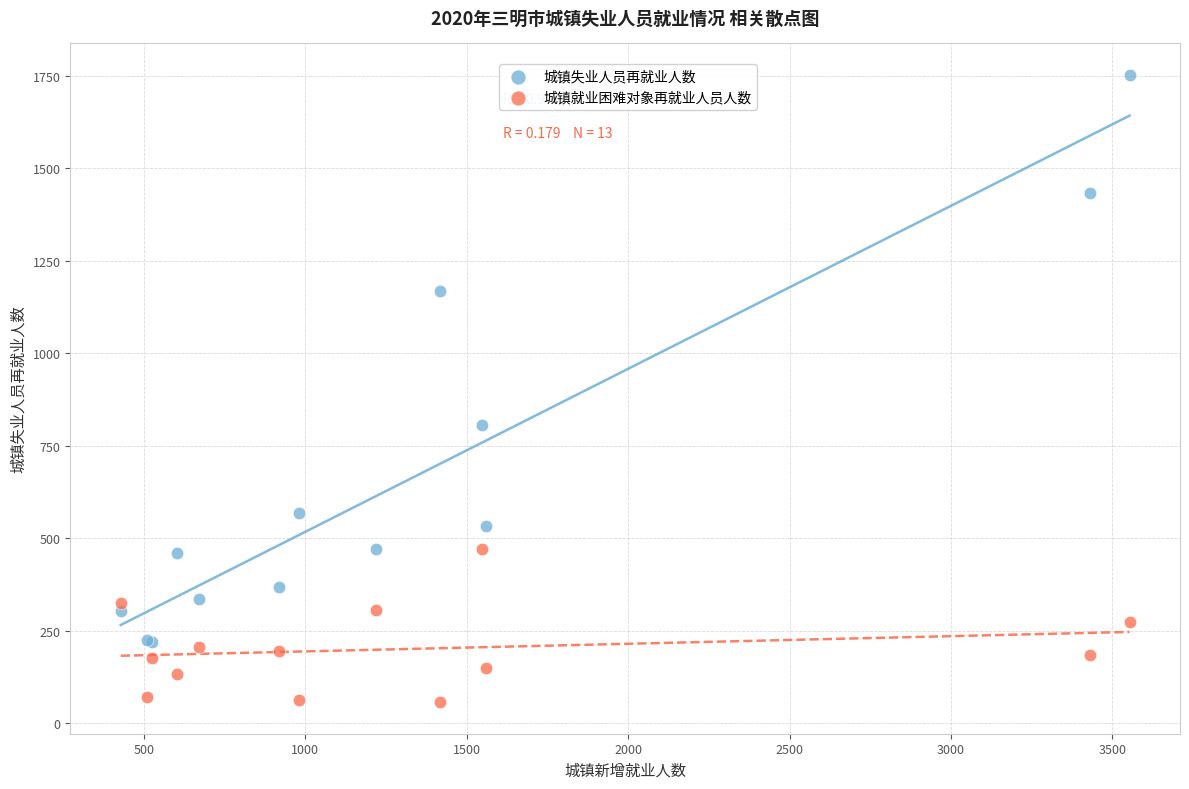

What are all the series names shown in the legend?

城镇失业人员再就业人数, 城镇就业困难对象再就业人员人数